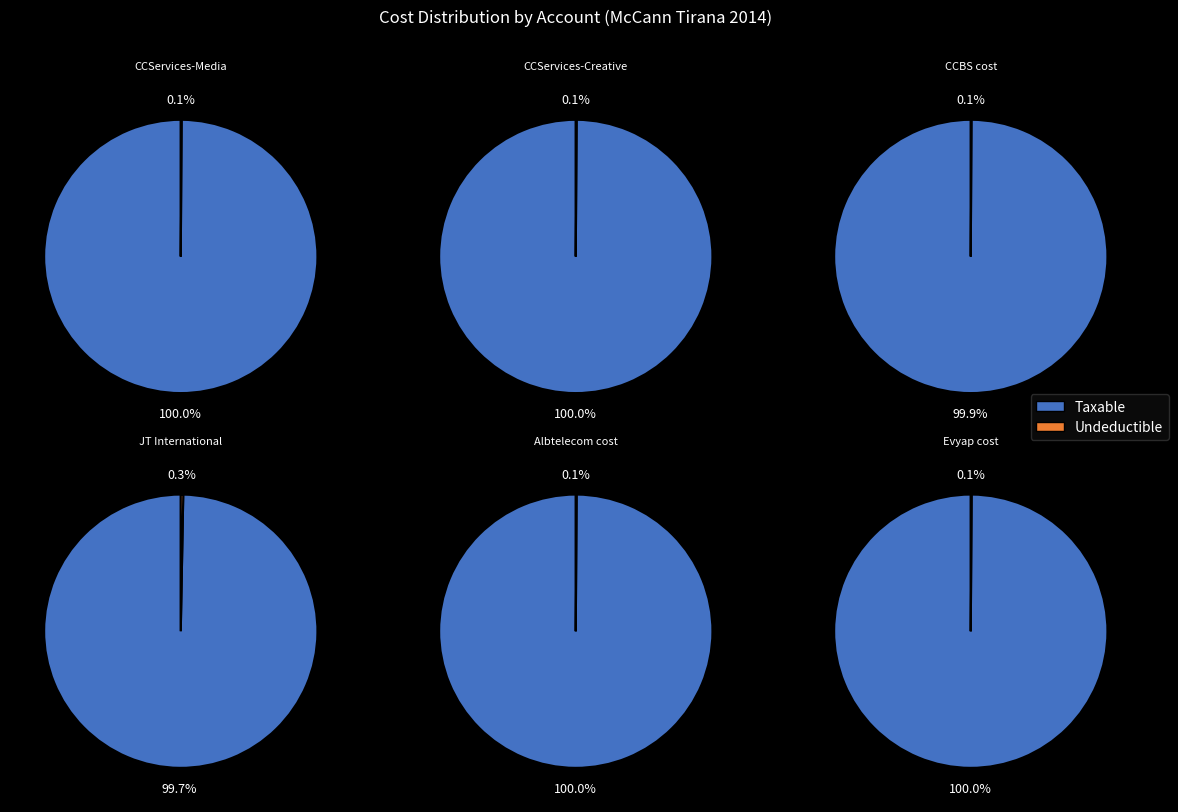

Which has a higher value, CCServices-Creative or CCServices-Media?

CCServices-Media